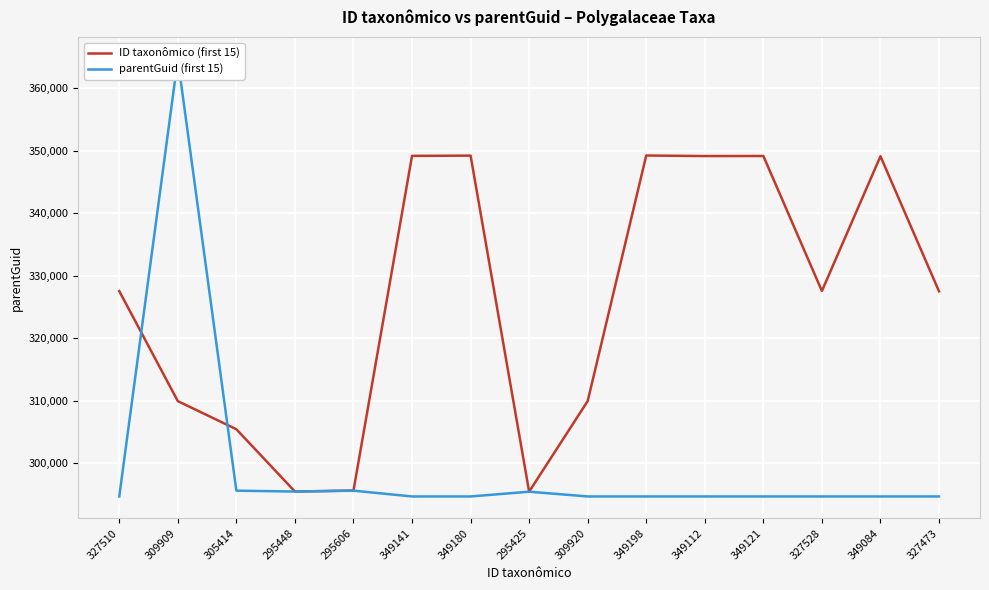

At which label is parentGuid (first 15) closest to 329629?

305414